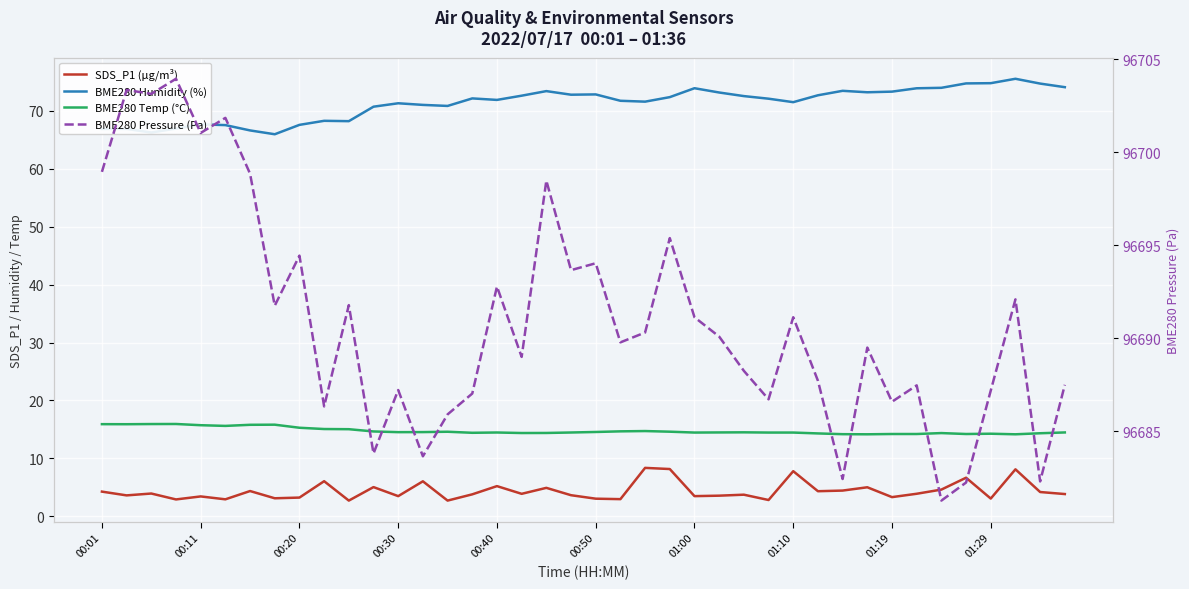

True or false: BME280 Pressure (Pa) and SDS_P1 (µg/m³) intersect in this chart.

False